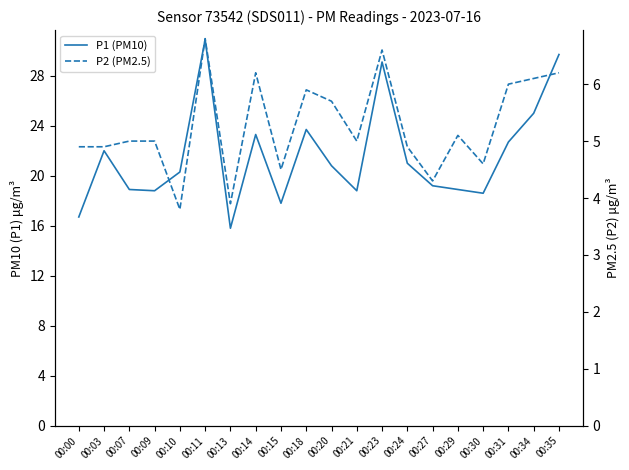

What is the sum of the P1 (PM10) values at 00:23 and 00:10?

49.4